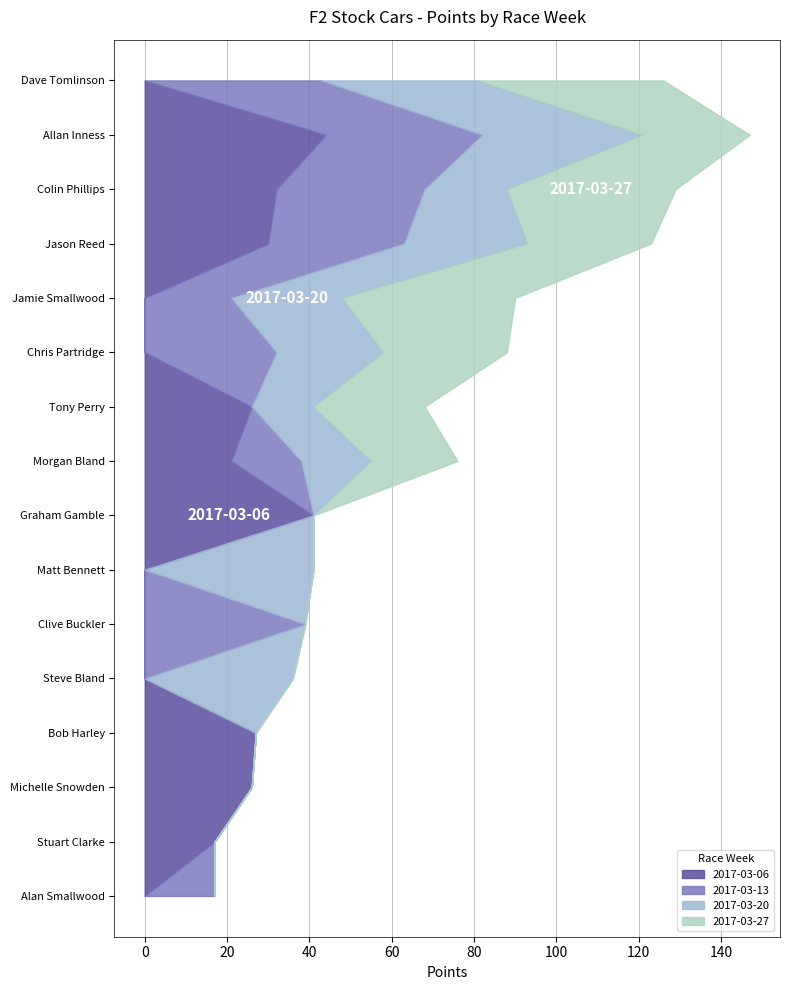

Reading left to right, what are all the values shown in this chart?

2017-03-06: Dave Tomlinson=0	Allan Inness=44	Colin Phillips=32	Jason Reed=30	Jamie Smallwood=0	Chris Partridge=0	Tony Perry=26	Morgan Bland=21	Graham Gamble=41	Matt Bennett=0	Clive Buckler=0	Steve Bland=0	Bob Harley=27	Michelle Snowden=26	Stuart Clarke=17	Alan Smallwood=0
2017-03-13: Dave Tomlinson=43	Allan Inness=38	Colin Phillips=36	Jason Reed=33	Jamie Smallwood=21	Chris Partridge=32	Tony Perry=0	Morgan Bland=17	Graham Gamble=0	Matt Bennett=0	Clive Buckler=39	Steve Bland=0	Bob Harley=0	Michelle Snowden=0	Stuart Clarke=0	Alan Smallwood=17
2017-03-20: Dave Tomlinson=38	Allan Inness=39	Colin Phillips=20	Jason Reed=30	Jamie Smallwood=27	Chris Partridge=26	Tony Perry=15	Morgan Bland=17	Graham Gamble=0	Matt Bennett=41	Clive Buckler=0	Steve Bland=36	Bob Harley=0	Michelle Snowden=0	Stuart Clarke=0	Alan Smallwood=0
2017-03-27: Dave Tomlinson=45	Allan Inness=26	Colin Phillips=41	Jason Reed=30	Jamie Smallwood=42	Chris Partridge=30	Tony Perry=27	Morgan Bland=21	Graham Gamble=0	Matt Bennett=0	Clive Buckler=0	Steve Bland=0	Bob Harley=0	Michelle Snowden=0	Stuart Clarke=0	Alan Smallwood=0